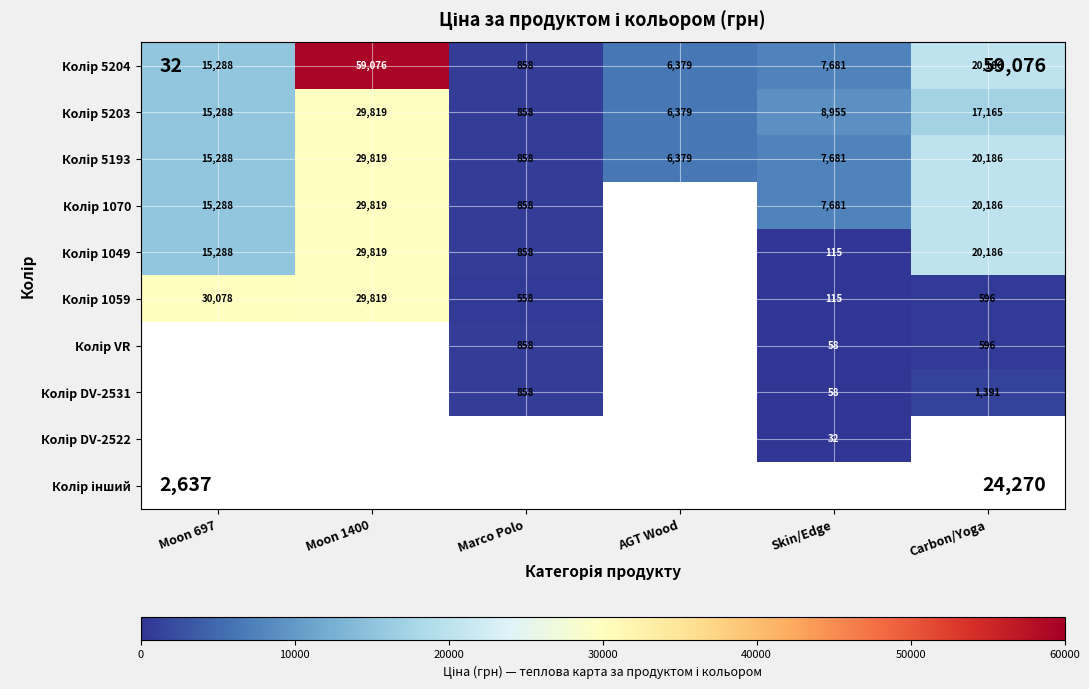

What is the highest value of the Колір 1070 series?

29819.2